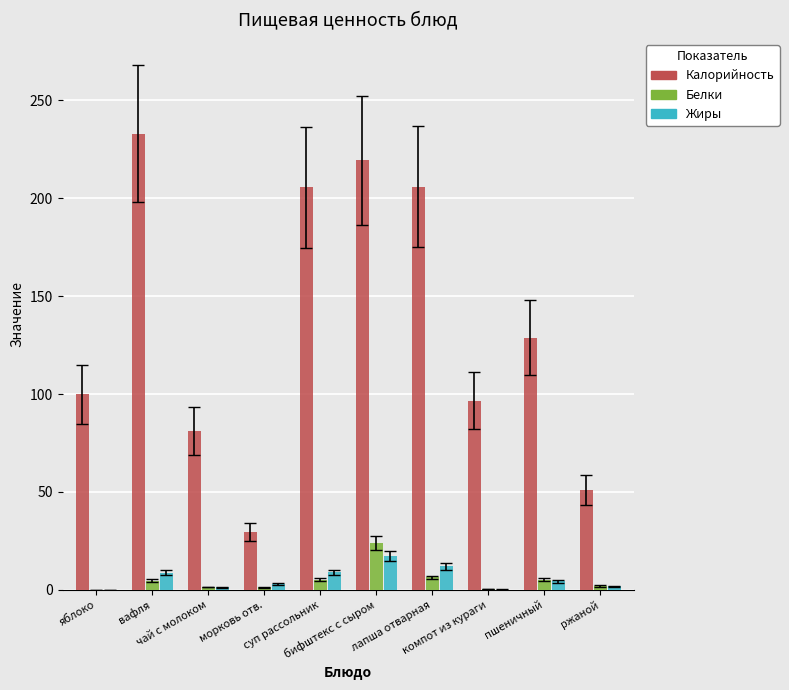

At which label does Калорийность first exceed 128?

вафля